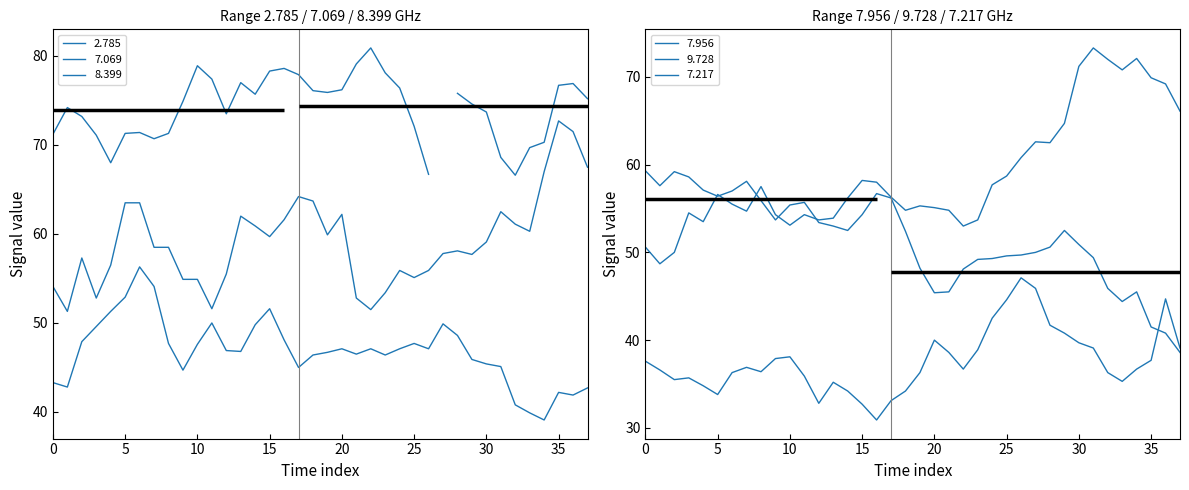

Which series has the widest spread of values?

7.217